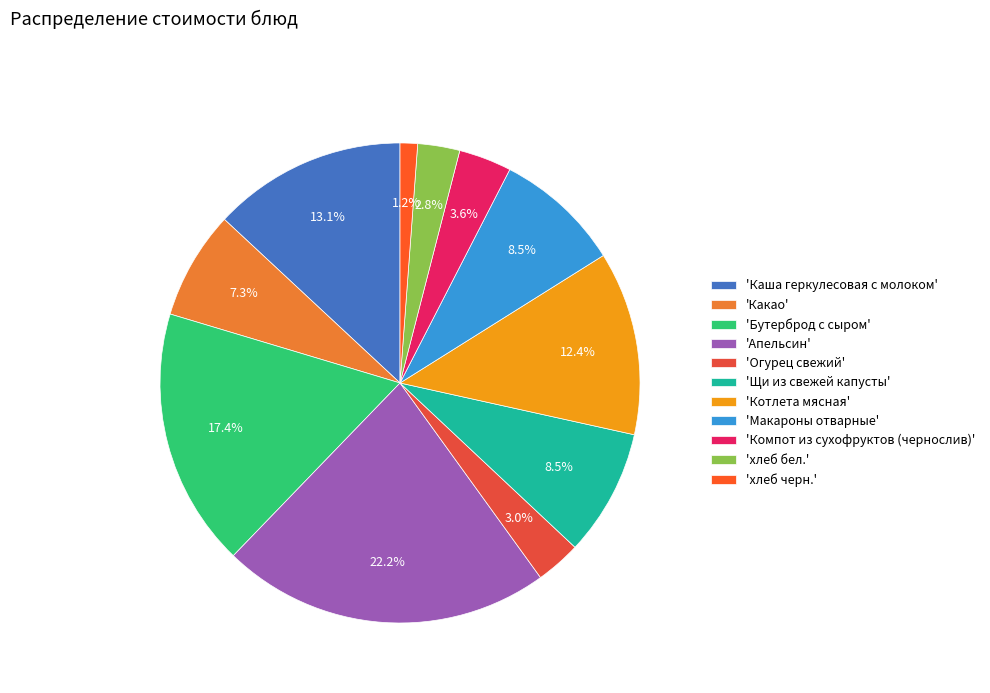

What is the largest slice in the pie chart?

'Апельсин'